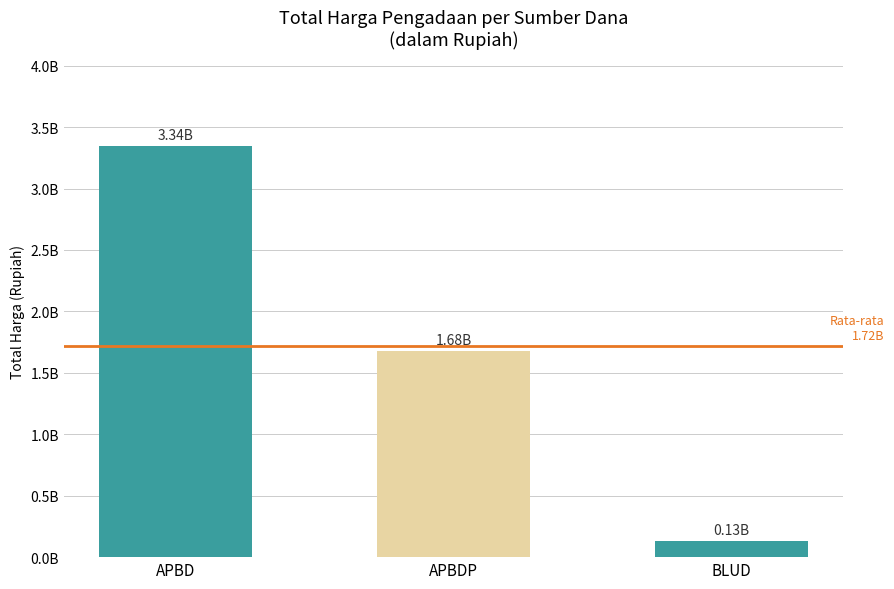

What is the maximum value shown in the chart?

3344449730